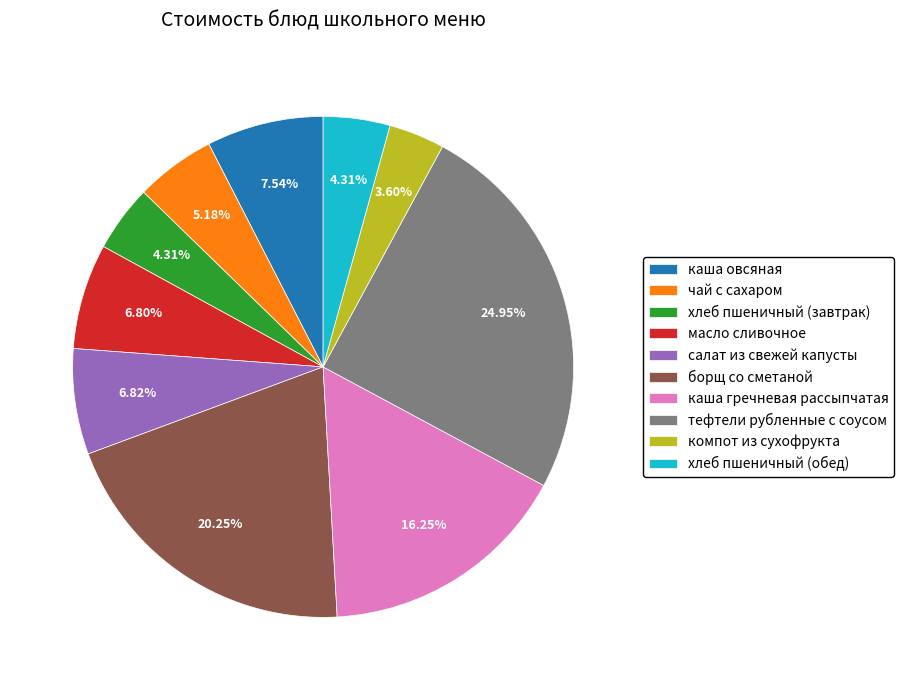

Which has a higher value, чай с сахаром or компот из сухофрукта?

чай с сахаром